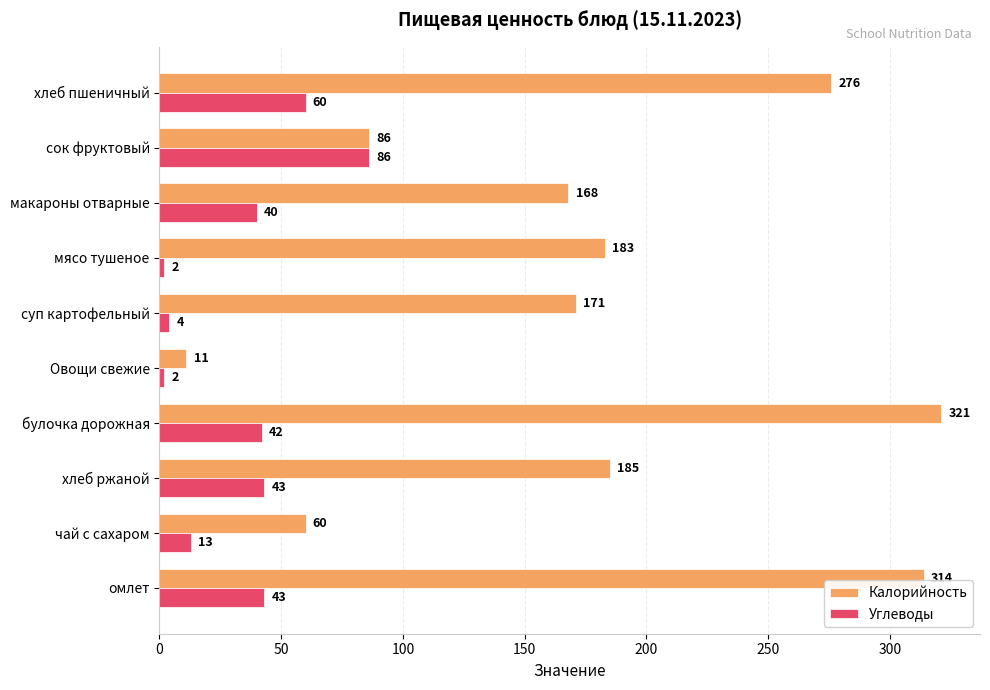

At how many categories does at least one series exceed 184?

4